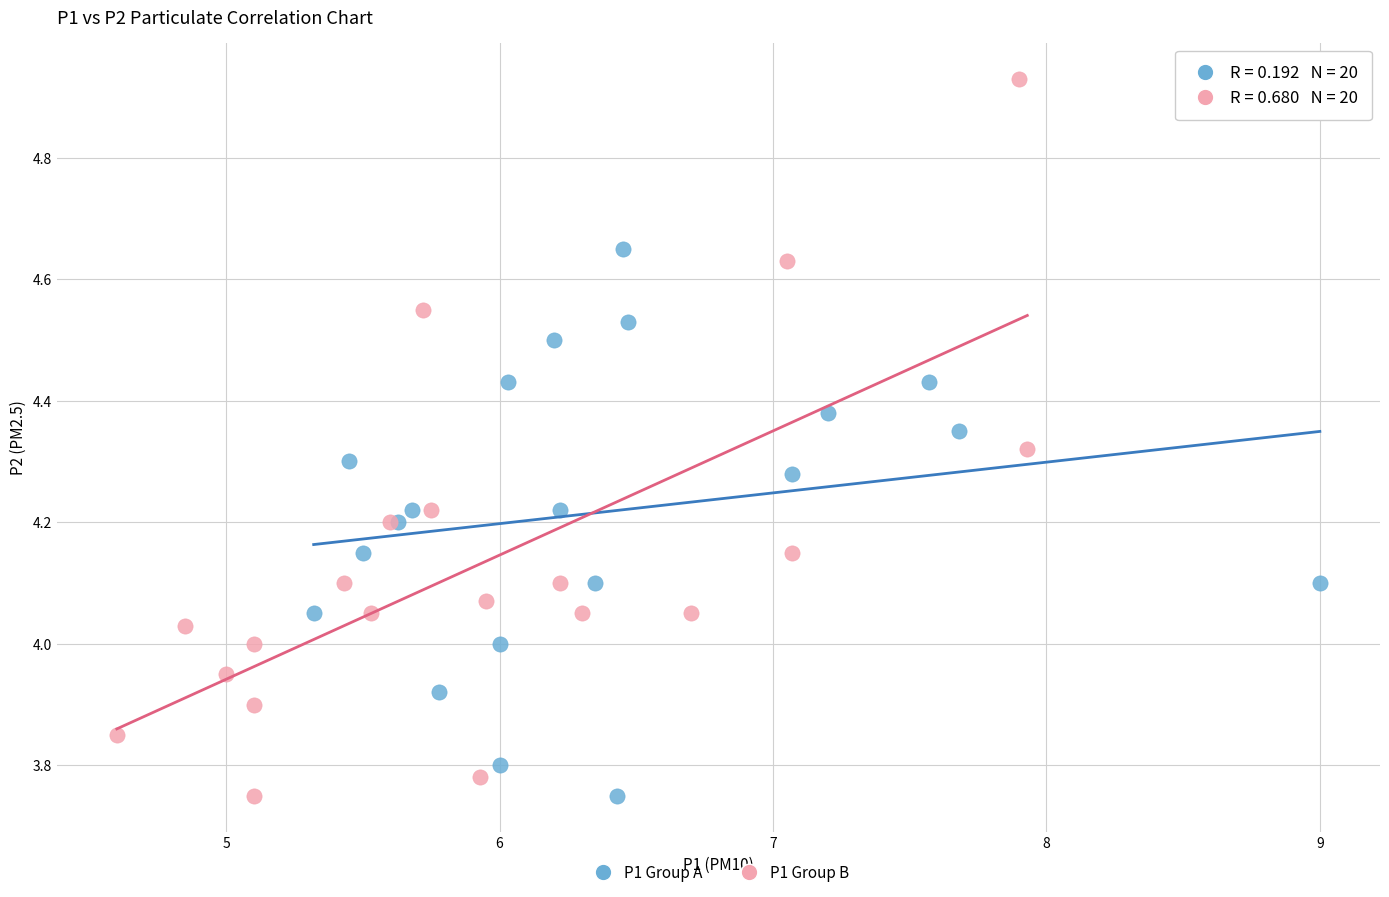

Which series has the widest spread of Y values?

P1 Group B